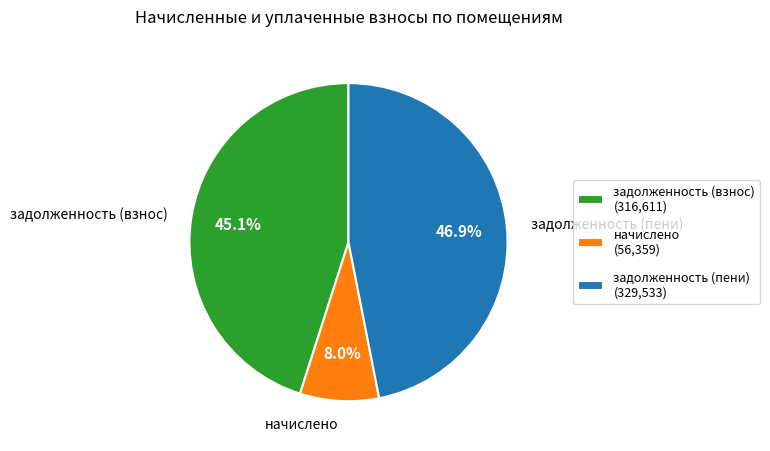

Does any single category account for the majority?

No